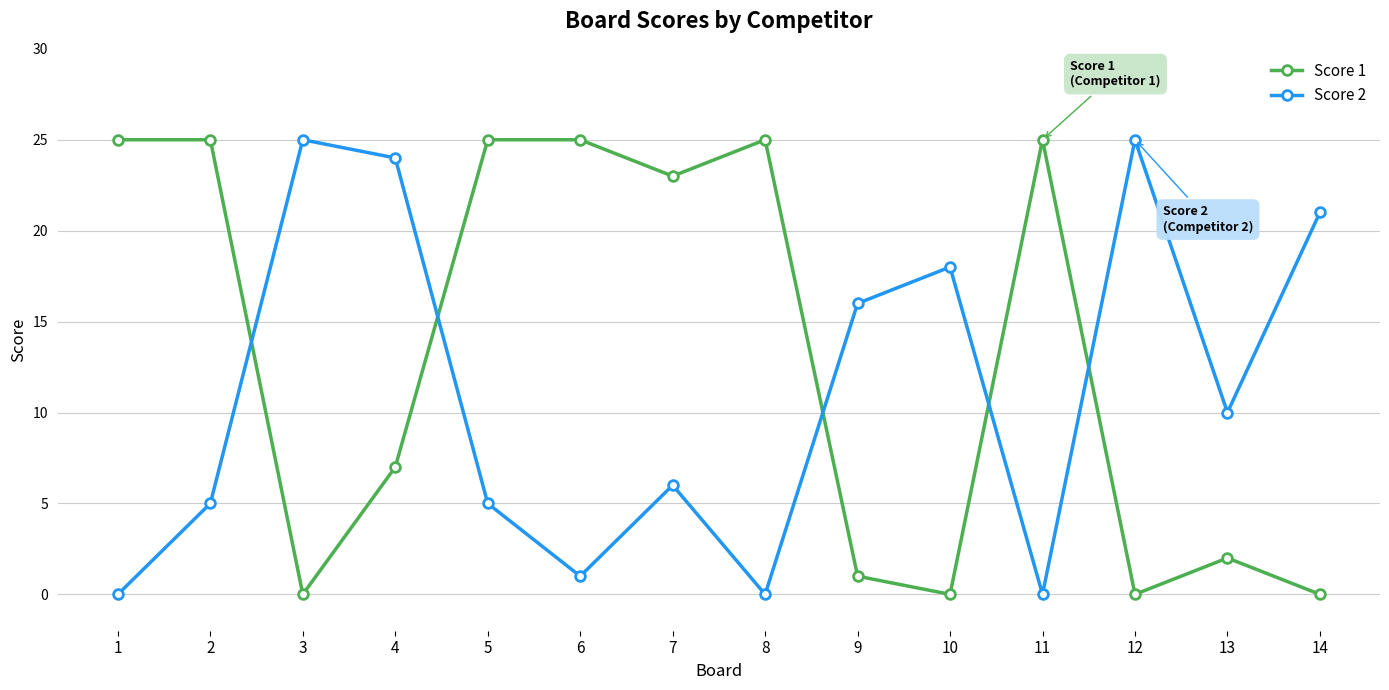

How many data points does each series have?

14